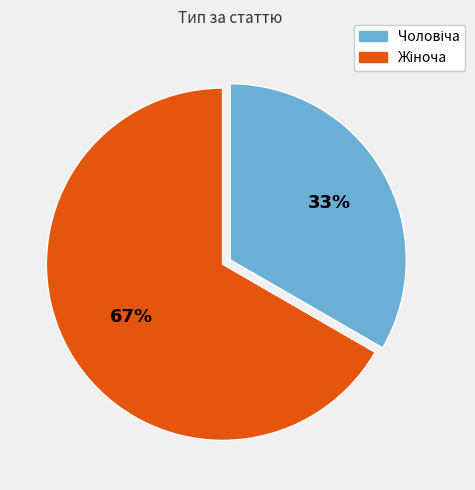

To the nearest percent, what is the average slice percentage?

50%